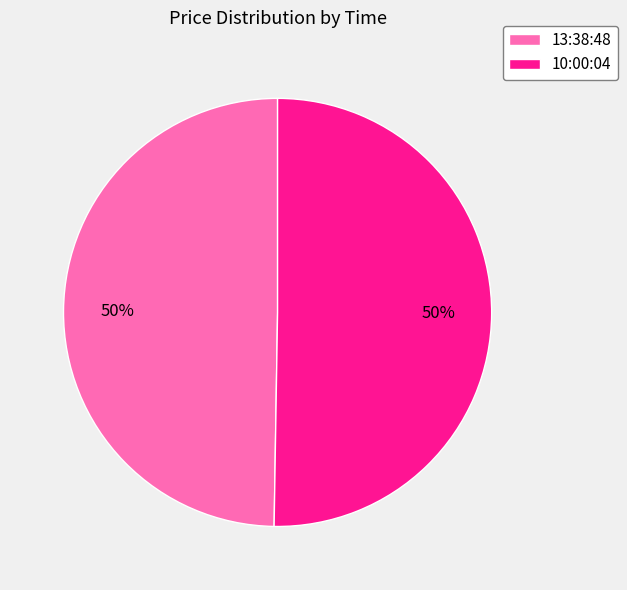

To the nearest percent, what is the combined percentage of 13:38:48 and 10:00:04?

100%